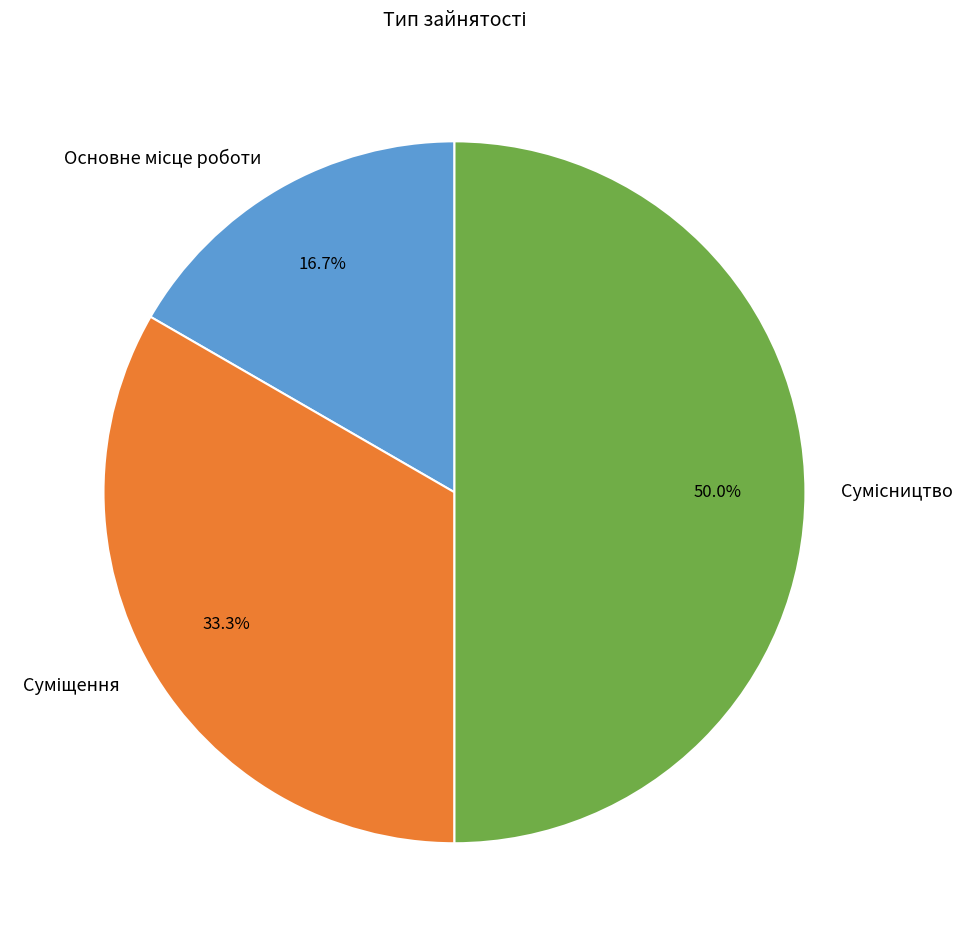

How many slices are in this pie chart?

3